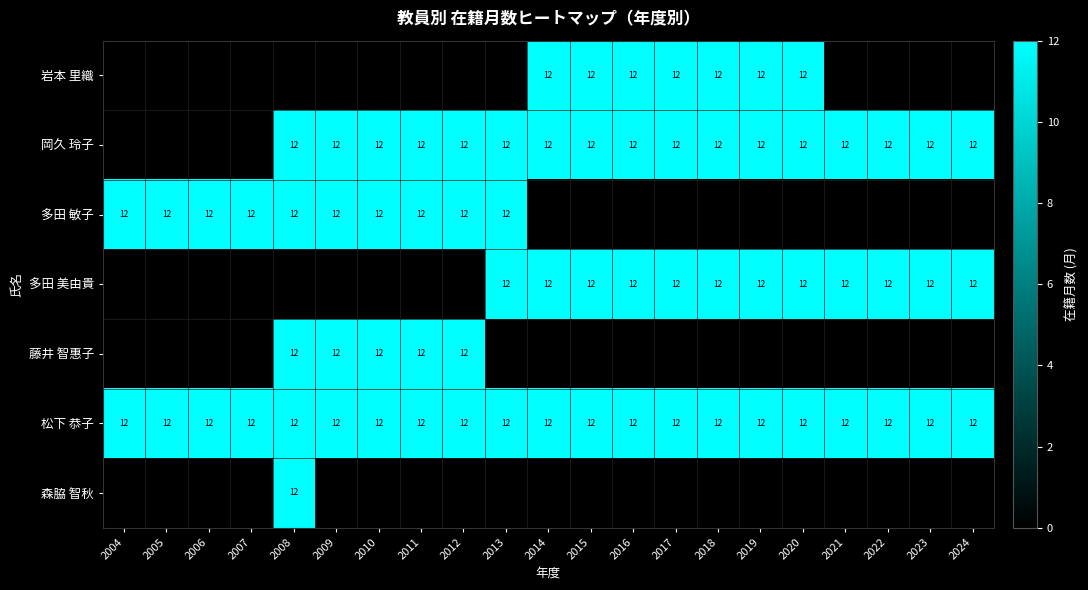

What is the minimum value for 松下 恭子?

12